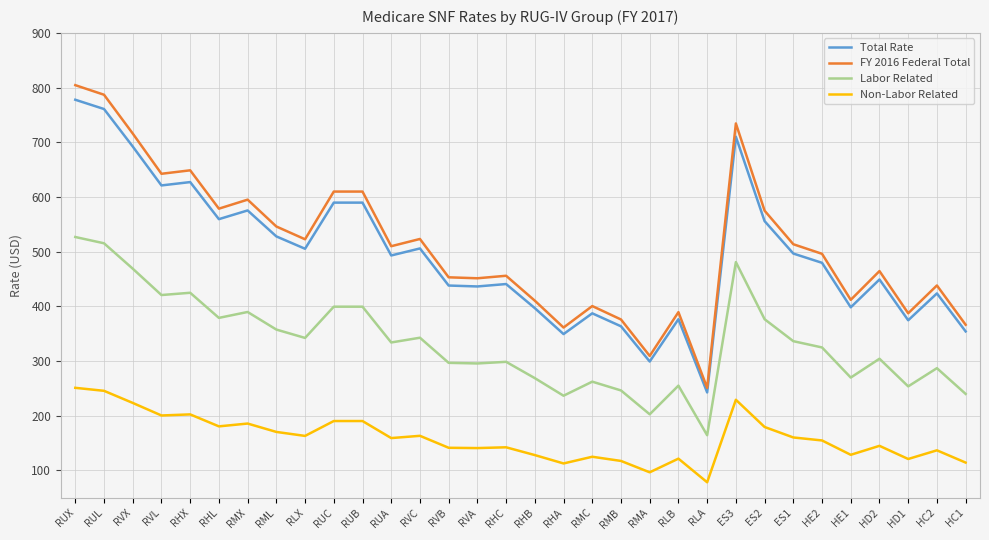

Is it true that Non-Labor Related equals 38.6 at ES1?

False